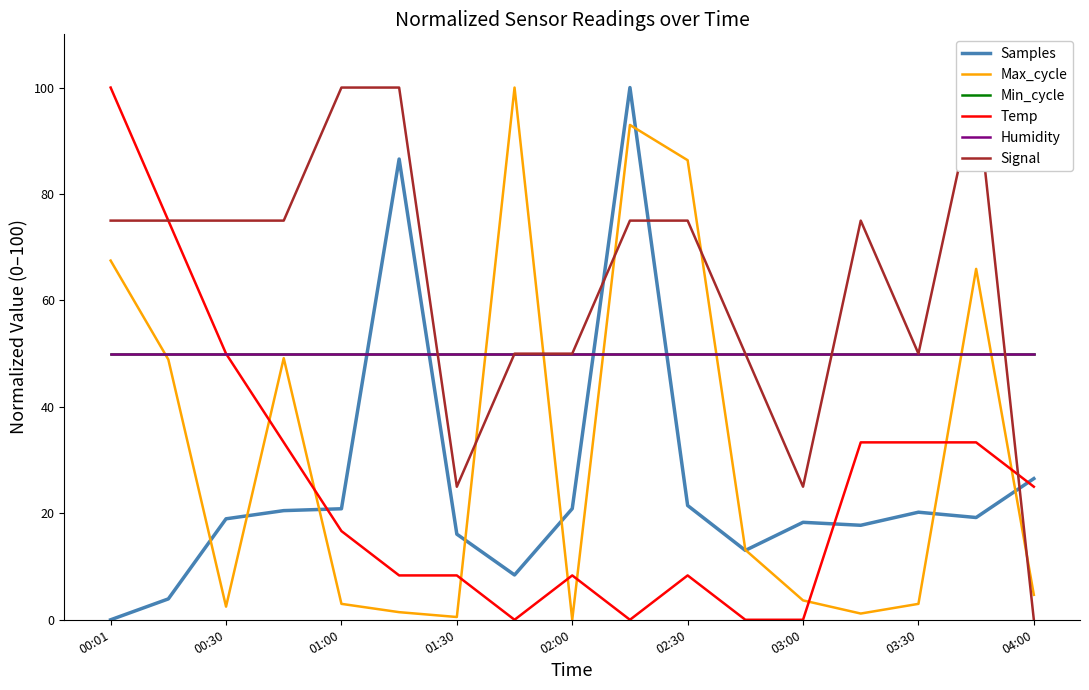

Is it true that Min_cycle equals 31.0 at 01:00?

False